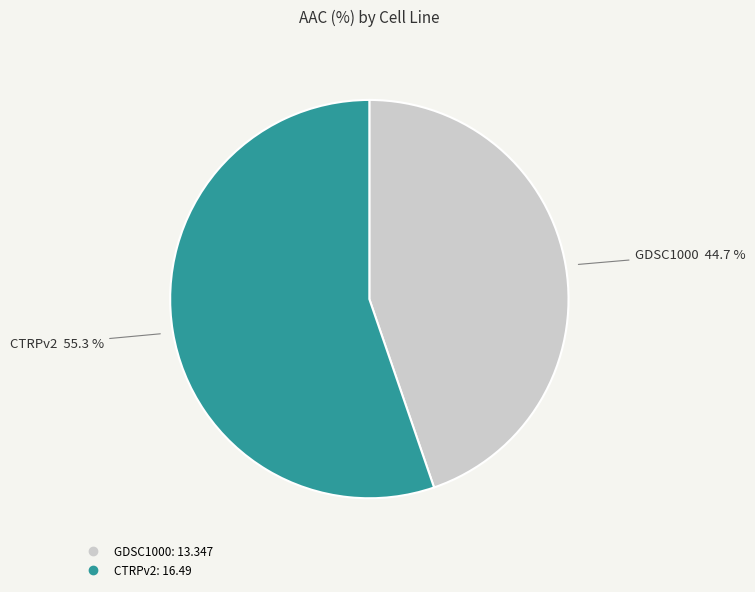

Approximately how many times larger is the value at GDSC1000 compared to CTRPv2?

0.8